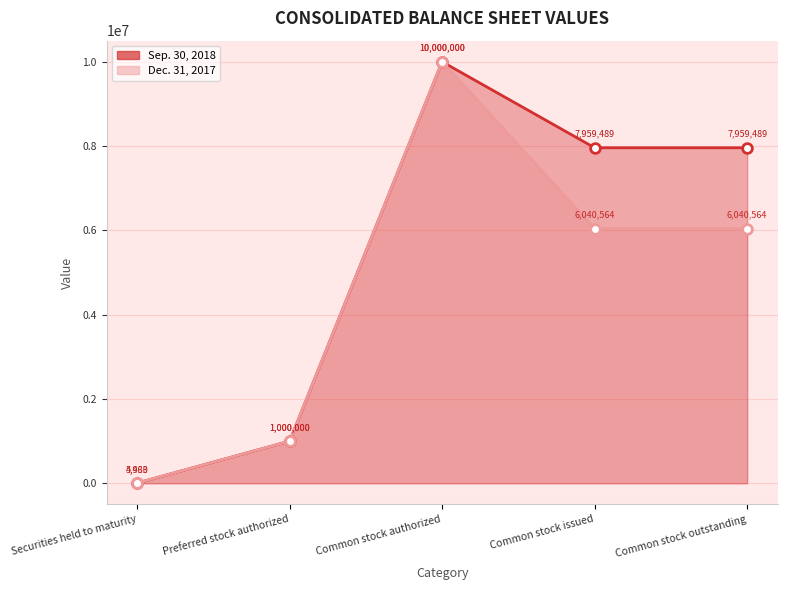

How many distinct data groups are displayed?

2